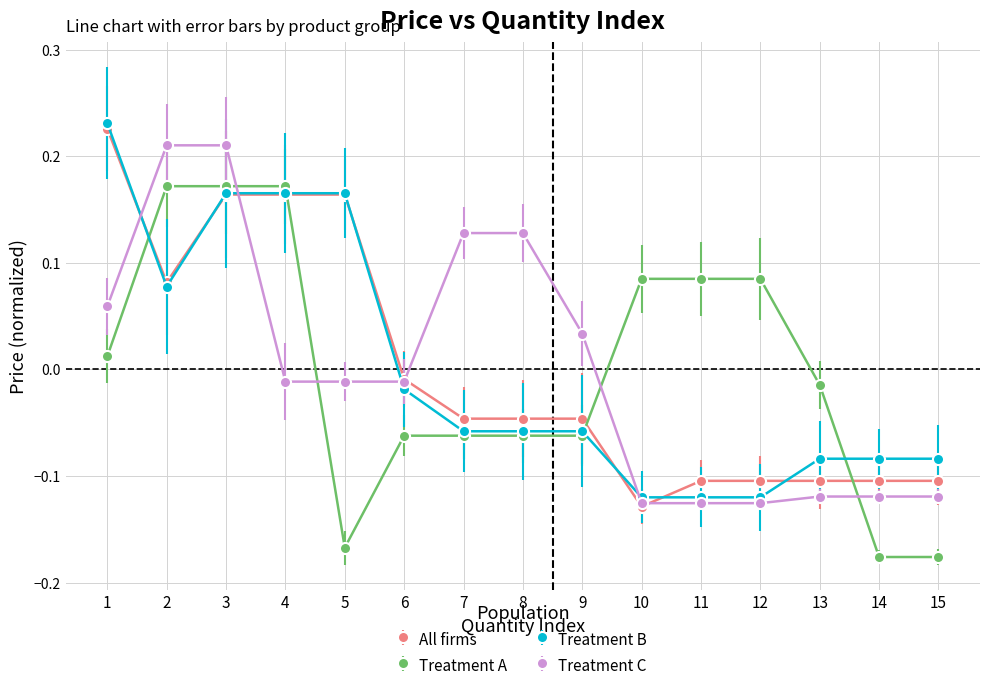

What is the difference between the Treatment B values at 9 and 1?

0.3